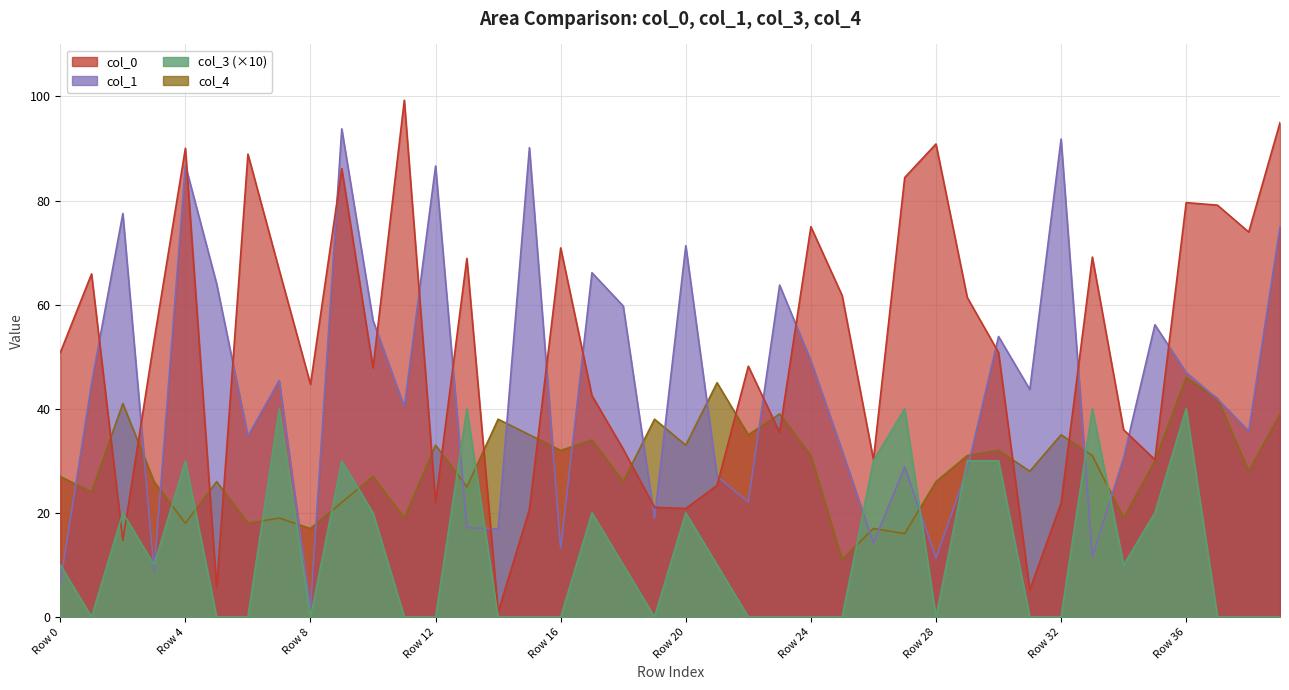

What is the maximum value for col_3?

40.0